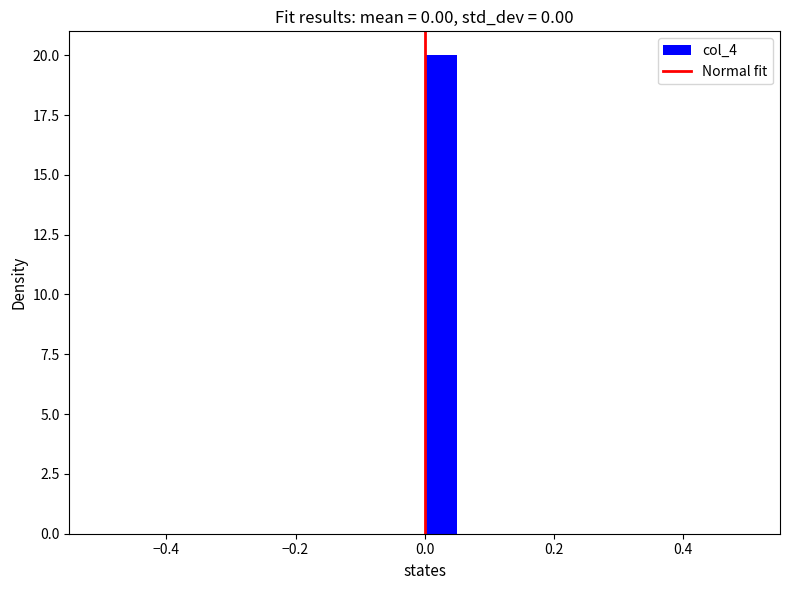

Read against the x-axis, roughly where is the centre of the tallest bar?

0.02